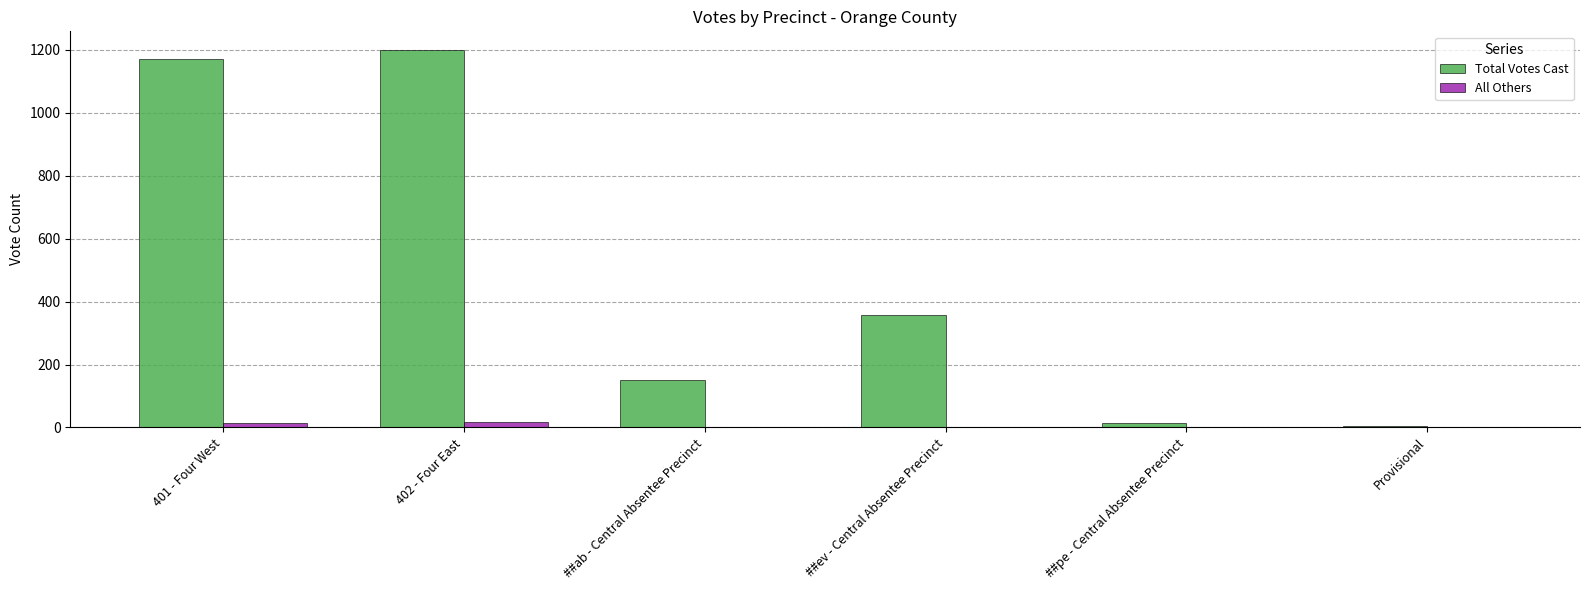

Between 402 - Four East and Provisional, which series saw the biggest shift?

Total Votes Cast